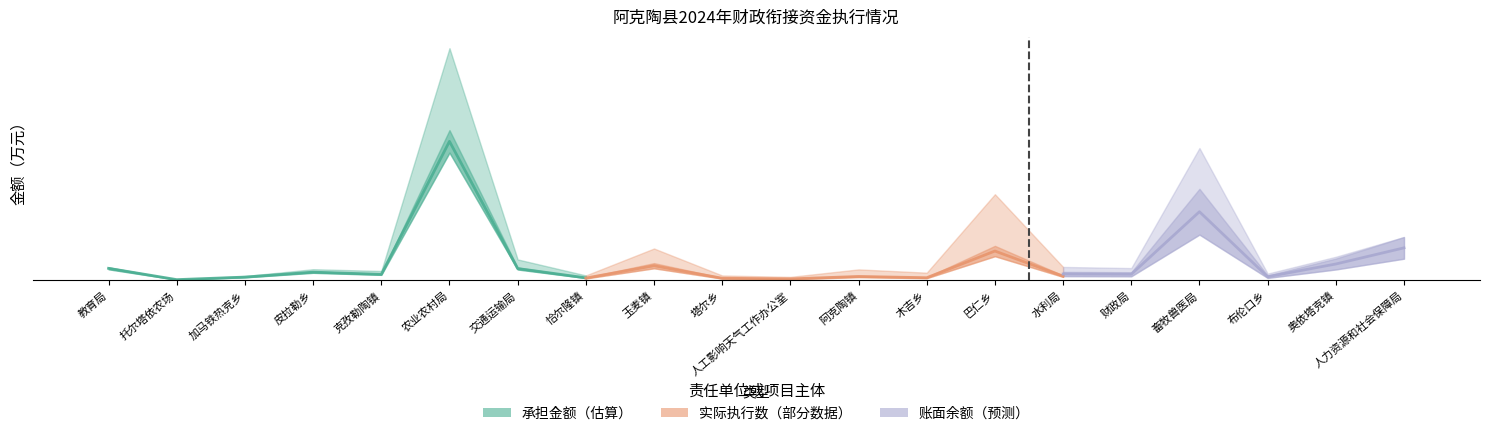

Are the bars horizontal?

No